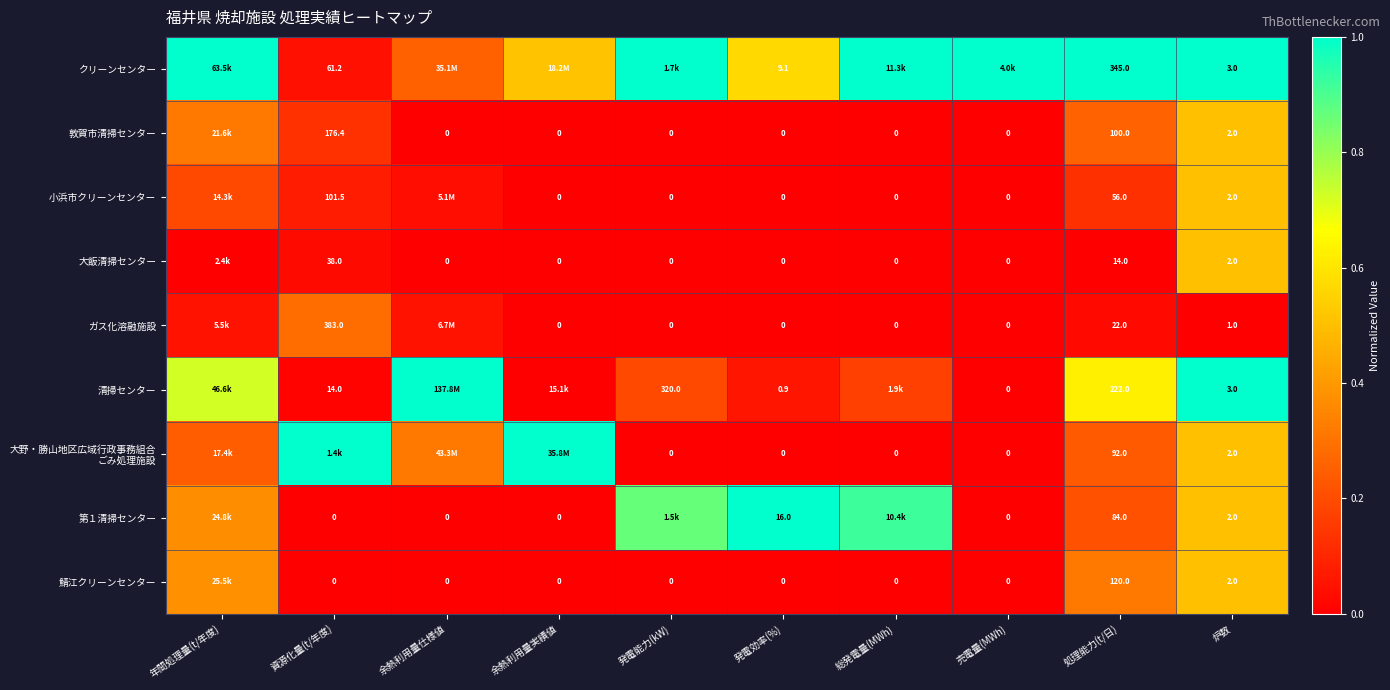

How many data points in ガス化溶融施設 are above 0?

4